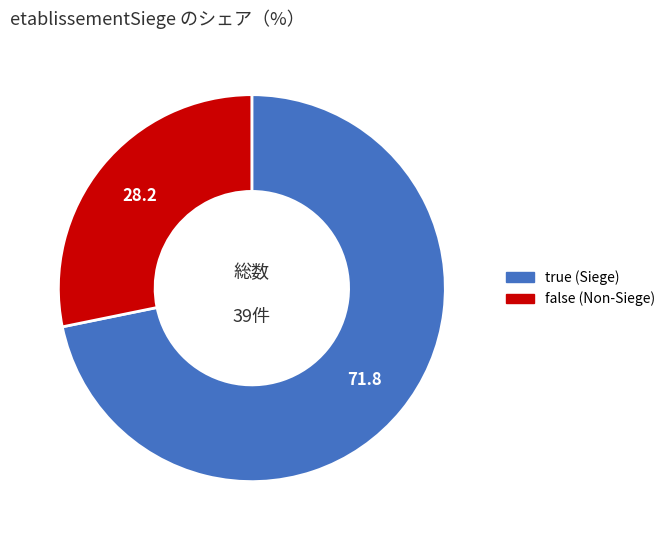

Which has a higher value, false or true?

true